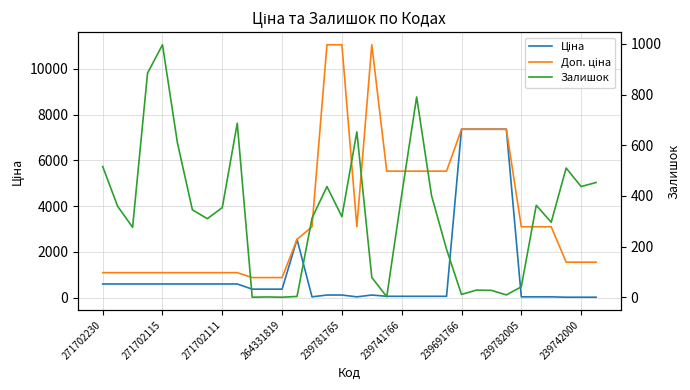

What are all the series names shown in the legend?

Ціна, Доп. ціна, Залишок